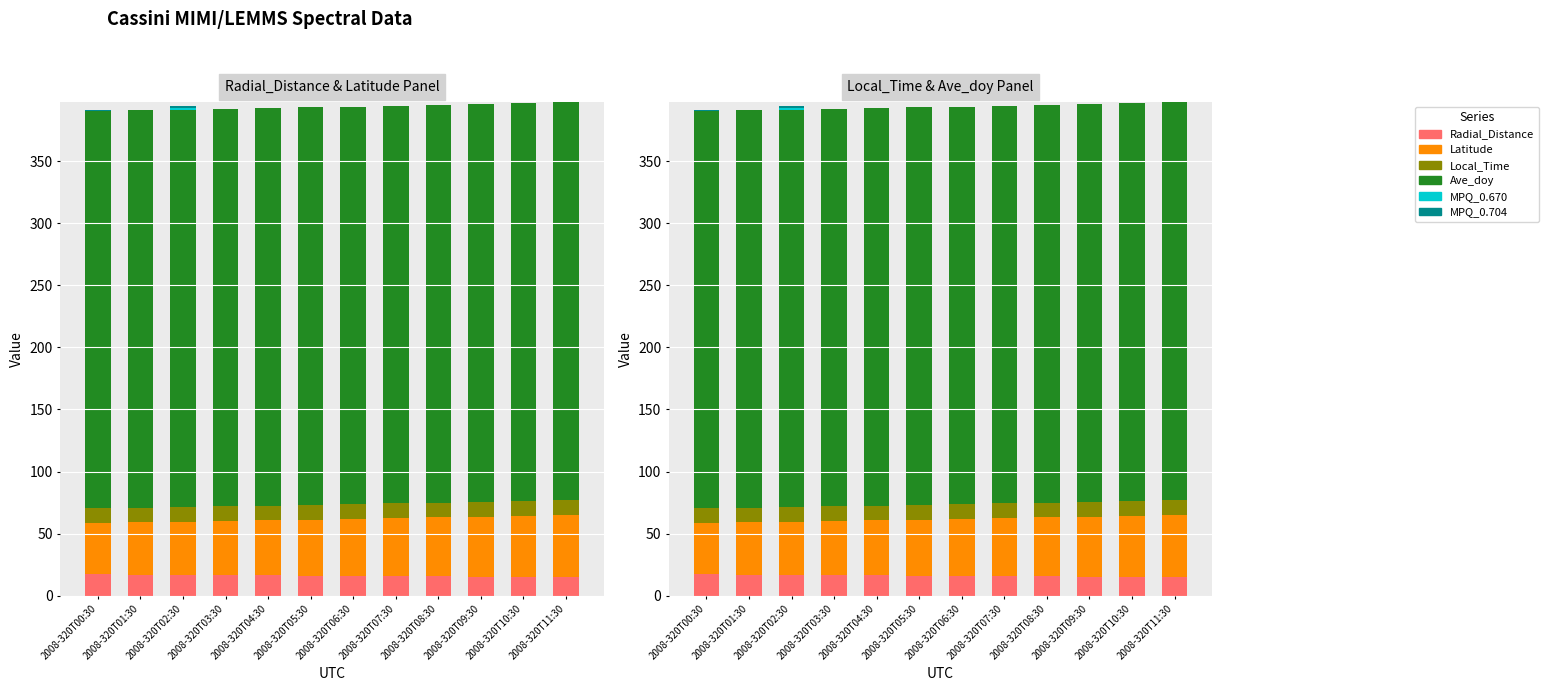

Rank the series at 2008-320T09:30 from highest to lowest value.

Ave_doy, Latitude, Radial_Distance, Local_Time, MPQ_0.670, MPQ_0.704